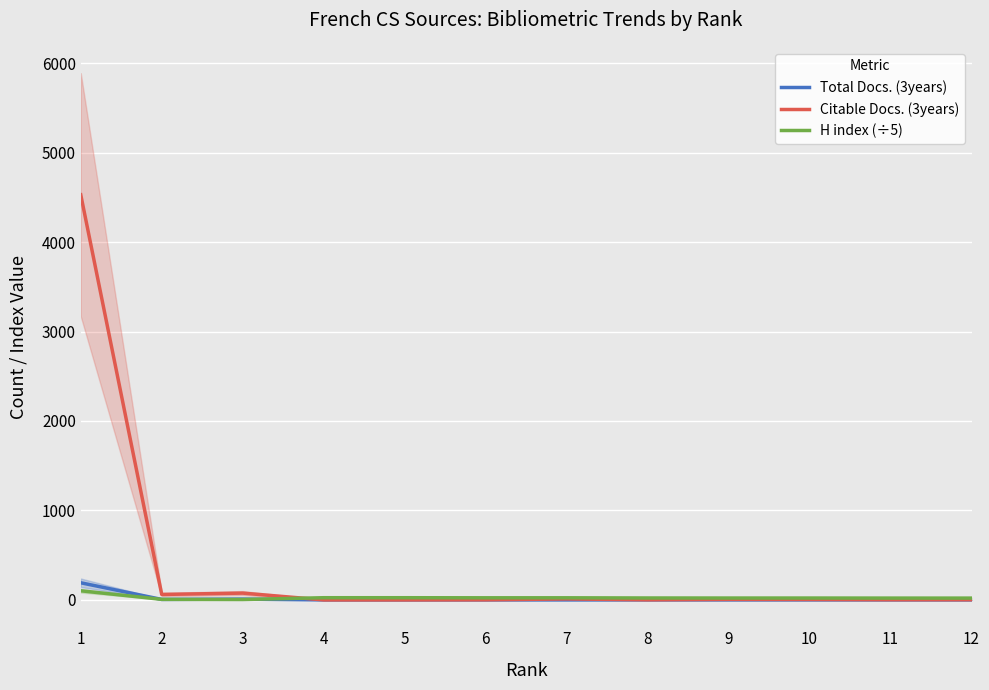

Which series has the largest total across all categories?

Citable Docs. (3years)